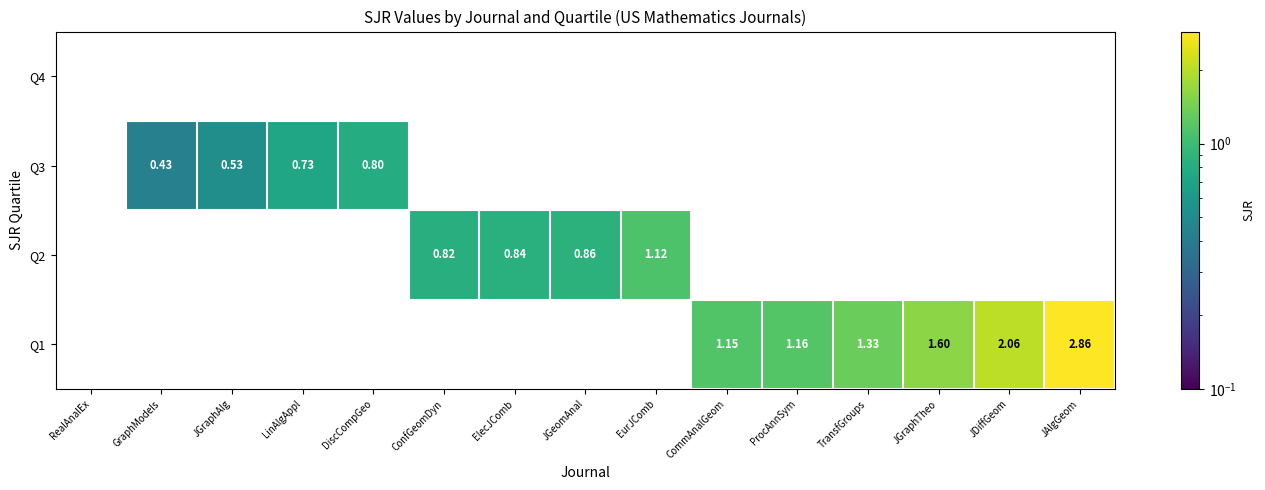

Between LinAlgAppl and EurJComb, which is larger?

EurJComb